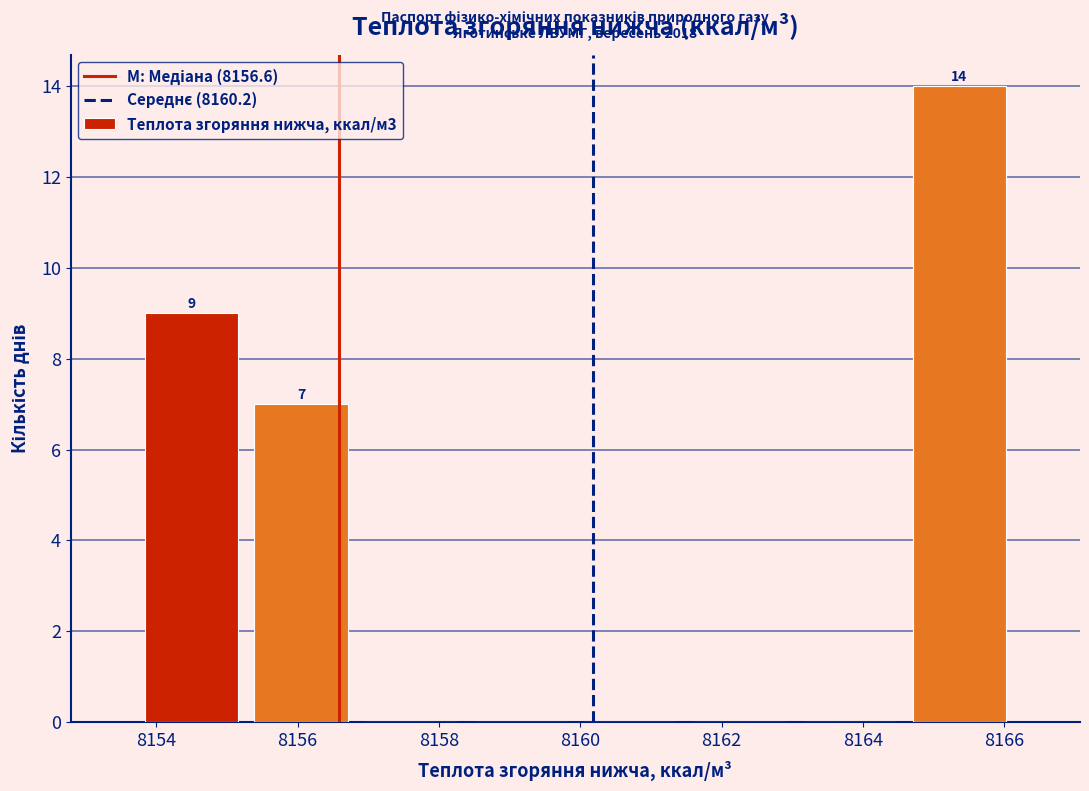

Over which range of the x-axis is the bar tallest?

8164.6 to 8166.2